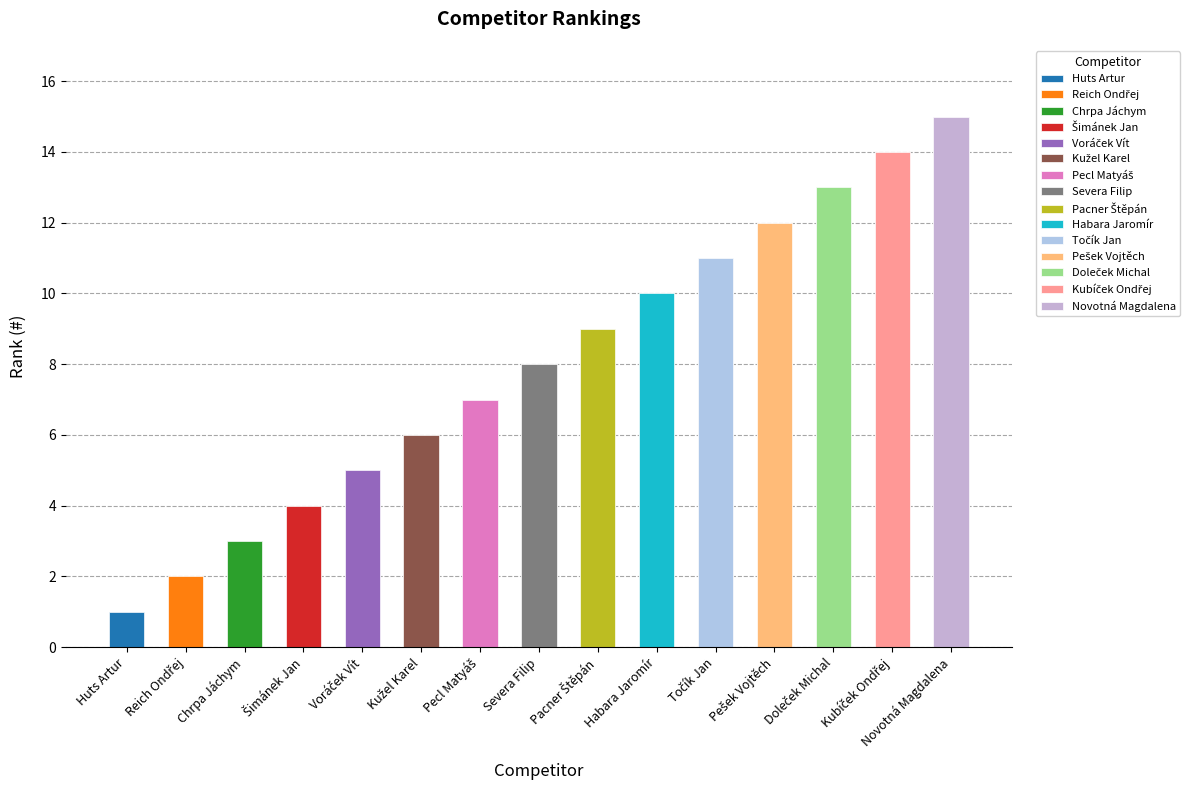

Which has a higher value, Kužel Karel or Novotná Magdalena?

Novotná Magdalena